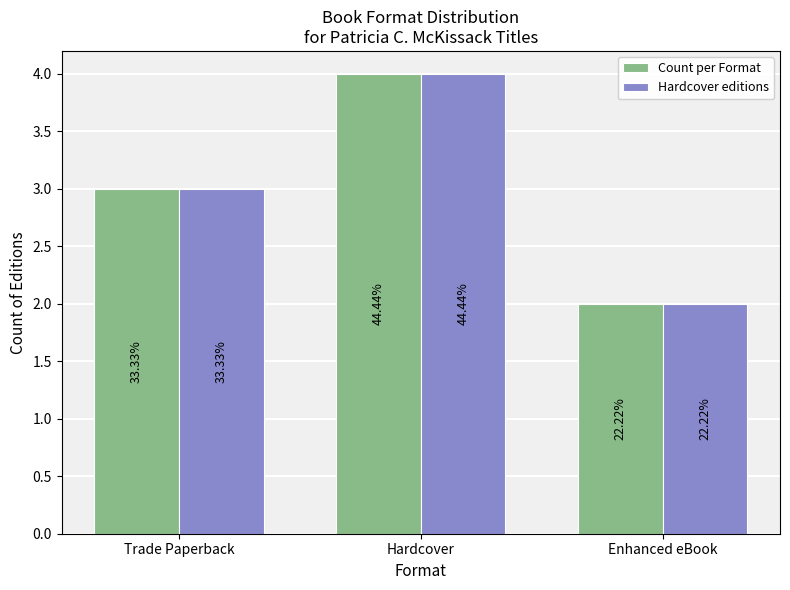

Reading left to right, transcribe all the data shown in this chart.

Count per Format: 3	4	2
Hardcover editions: 3	4	2